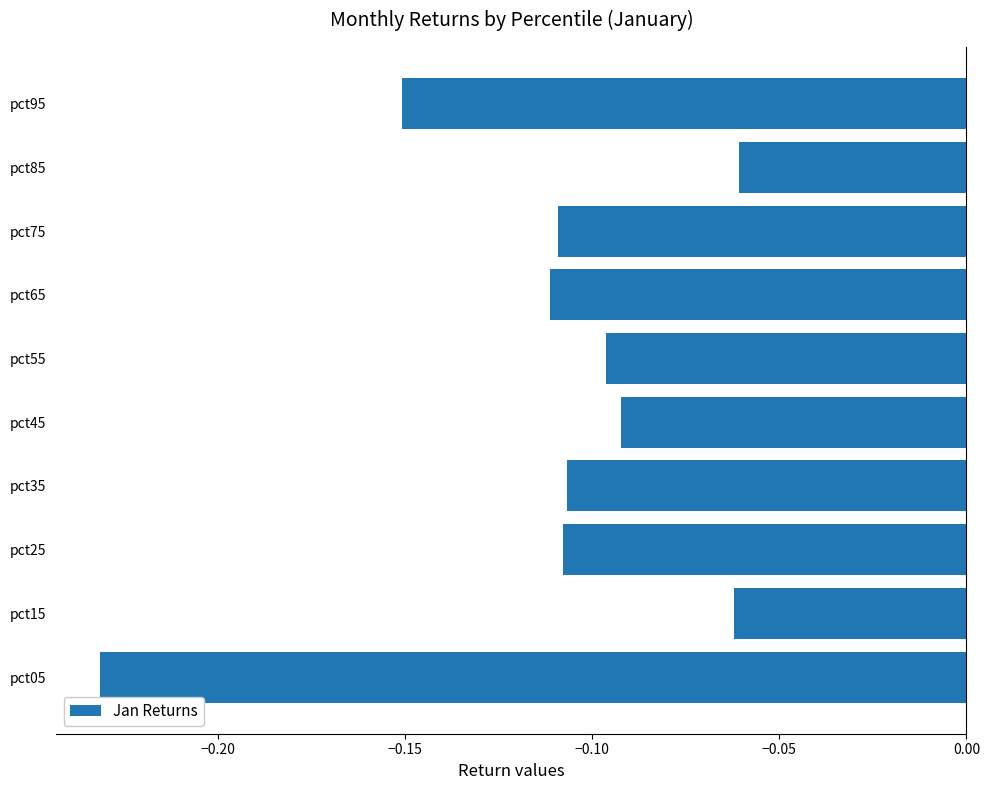

Is it true that the value at pct45 is -0.2?

False